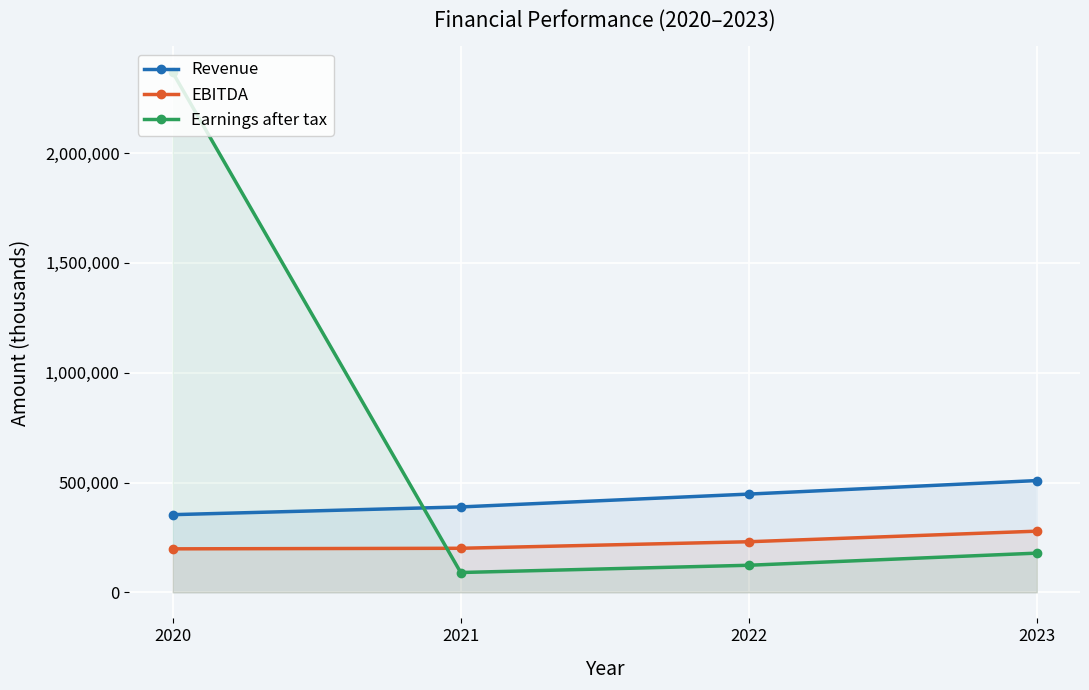

Reading left to right, list all the values displayed in this chart.

Revenue: 2020=353822	2021=389042	2022=447539	2023=509114
EBITDA: 2020=198261	2021=200842	2022=230595	2023=278732
Earnings after tax: 2020=2367076	2021=90497	2022=123531	2023=178758